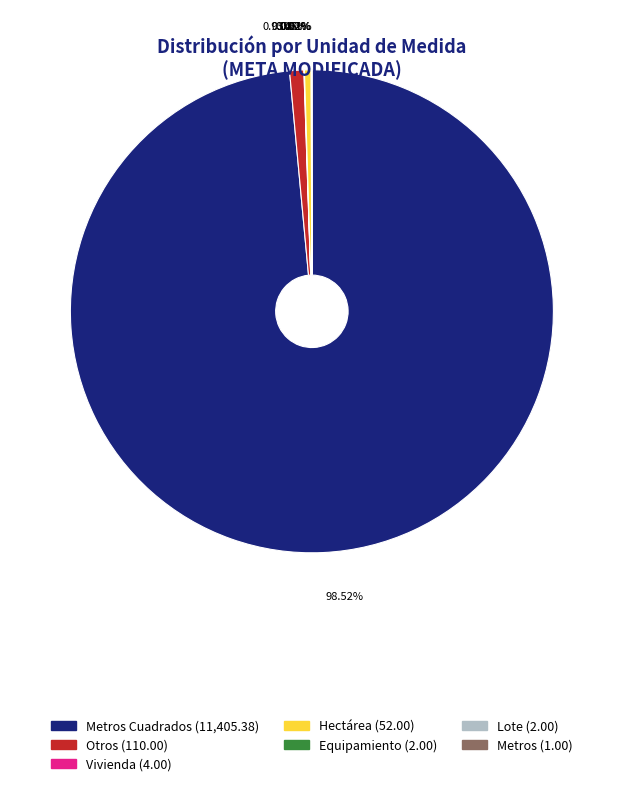

To the nearest percent, what is the average slice percentage?

14%